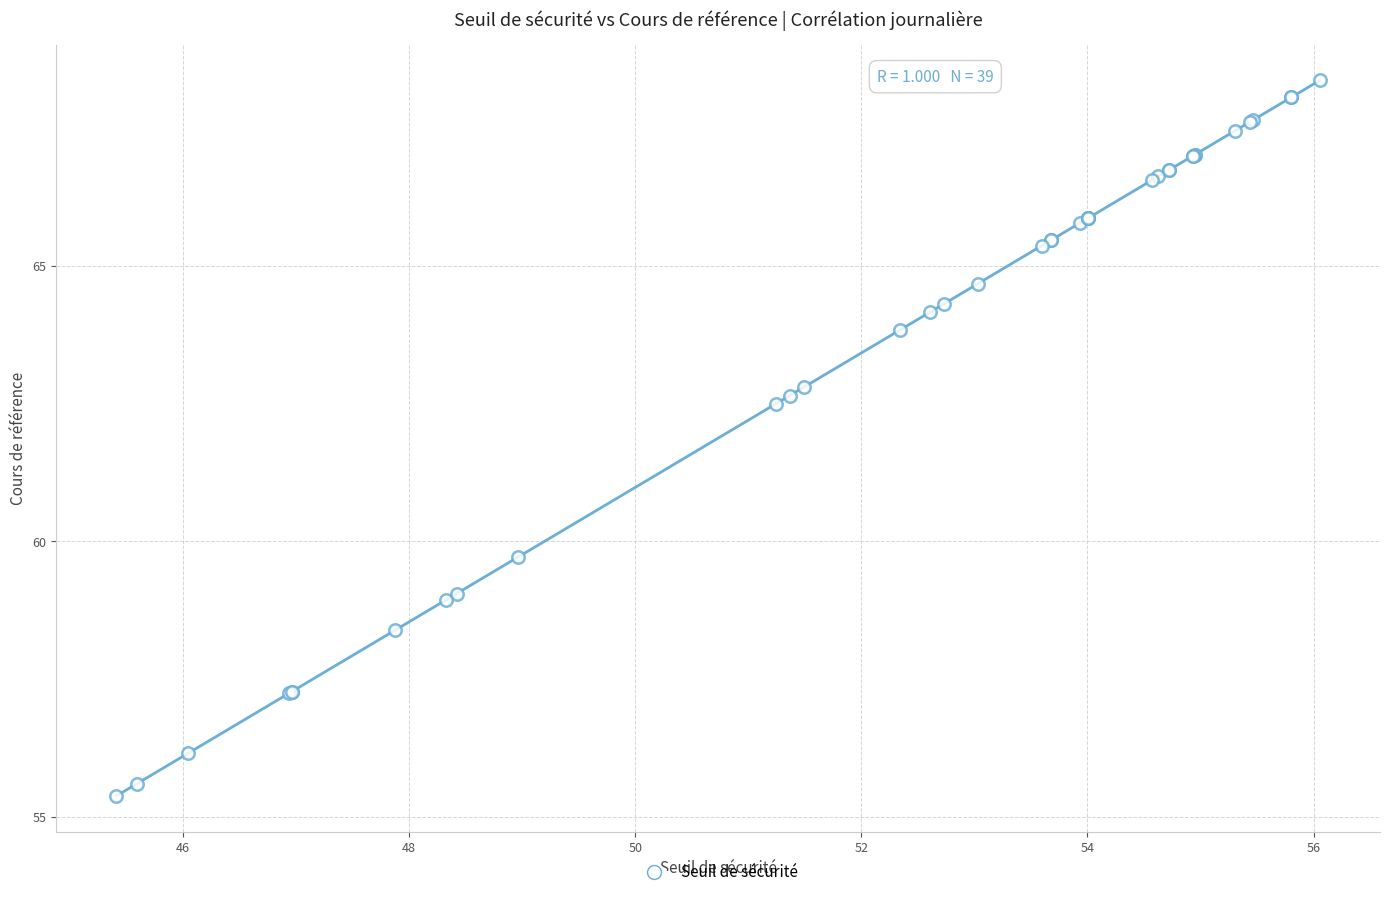

What Y value in the scatter plot is closest to 61?

59.7